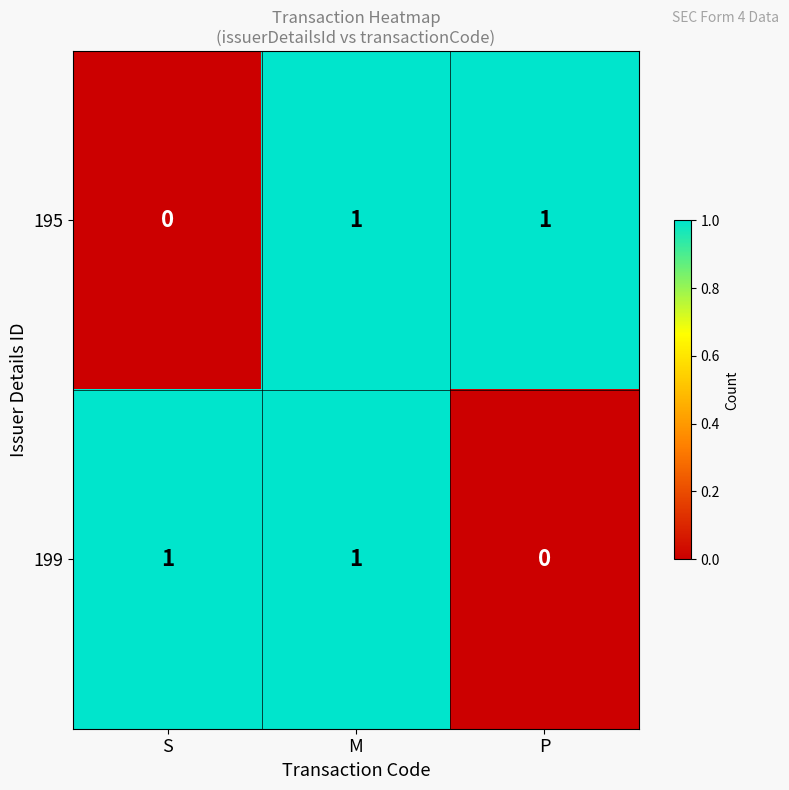

How many values in 195 are above zero?

2